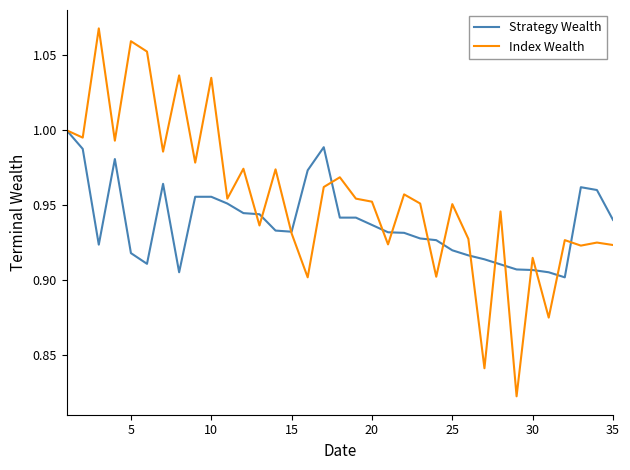

Rank the series by their average value, from highest to lowest.

Index Wealth, Strategy Wealth